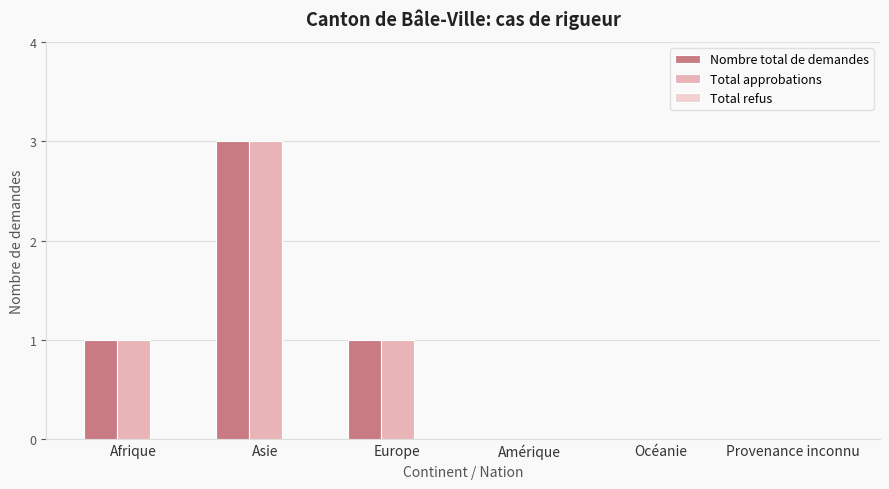

What is the sum of all Nombre total de demandes values?

5